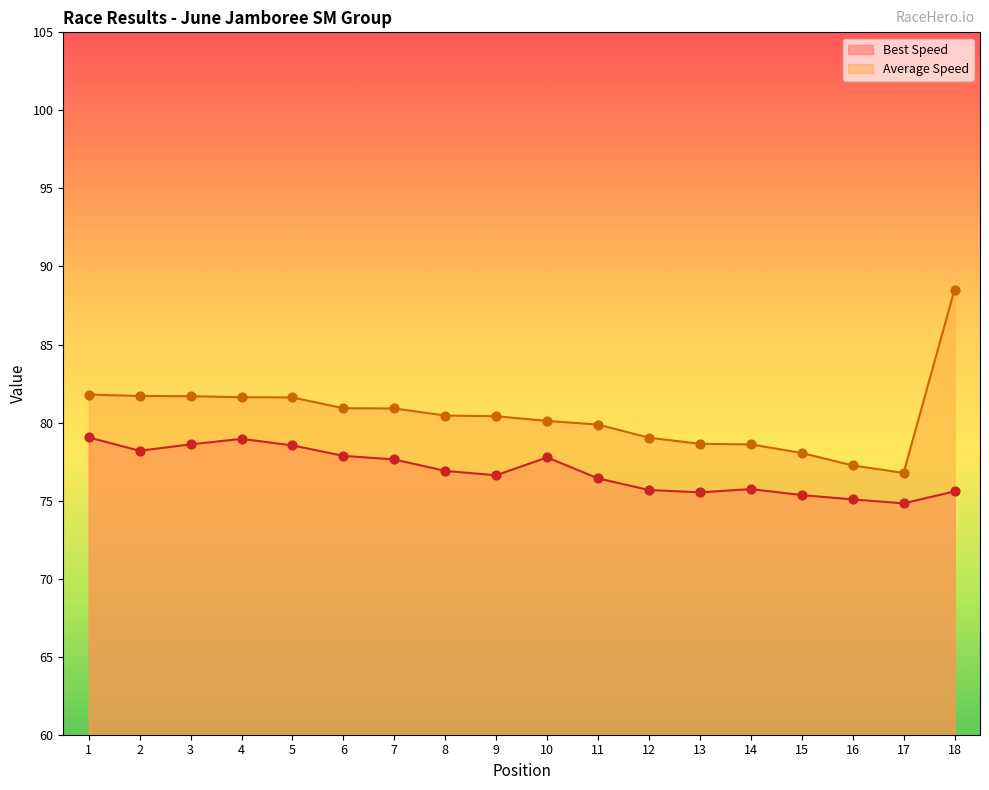

At which category is the sum across all series the highest?

18